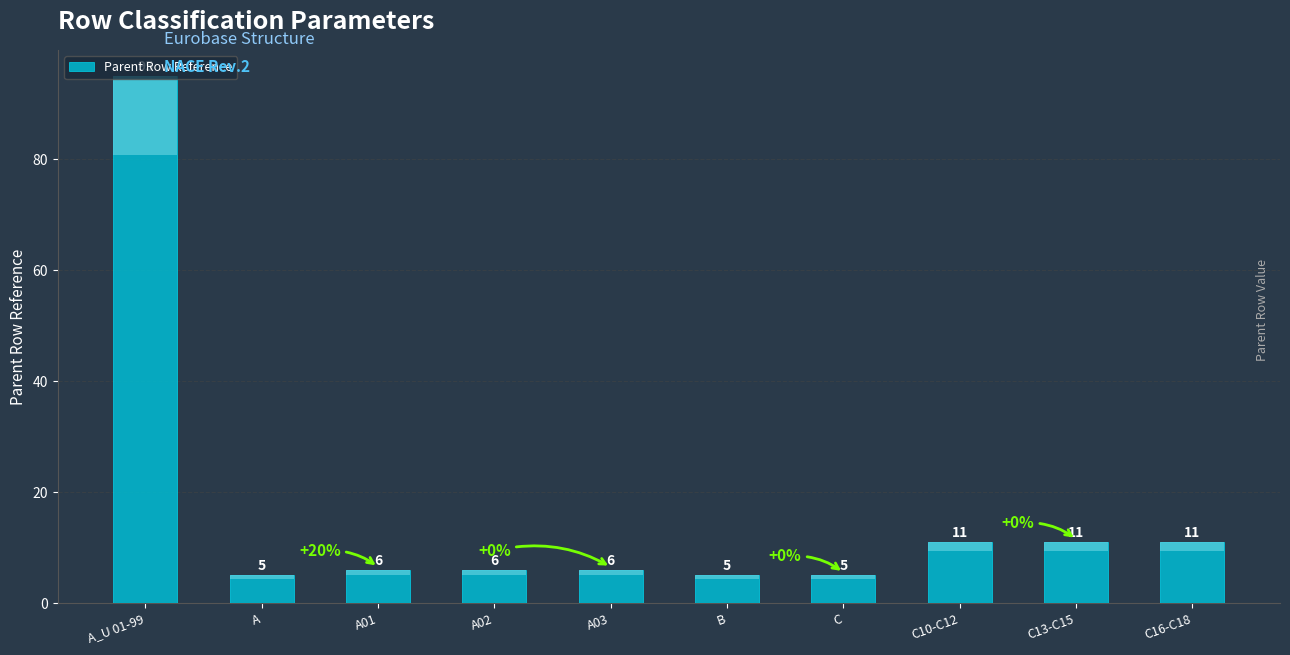

Reading left to right, what are all the values shown in this chart?

A_U 01-99=95	A=5	A01=6	A02=6	A03=6	B=5	C=5	C10-C12=11	C13-C15=11	C16-C18=11